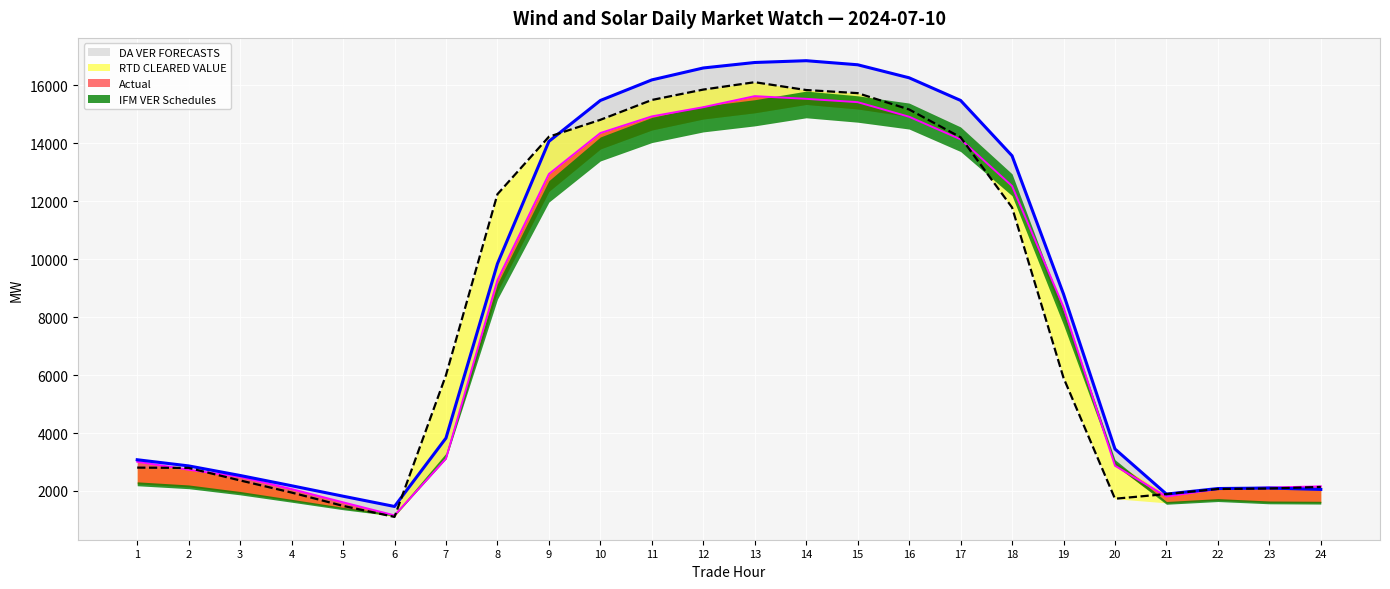

The value of DA VER FORECASTS at 3 is 2487.5. True or false?

True